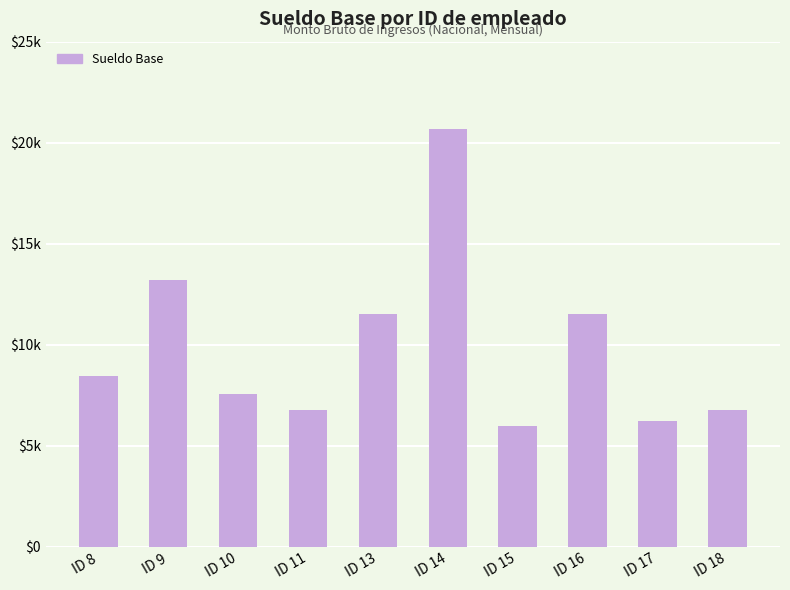

Are the bars horizontal?

No